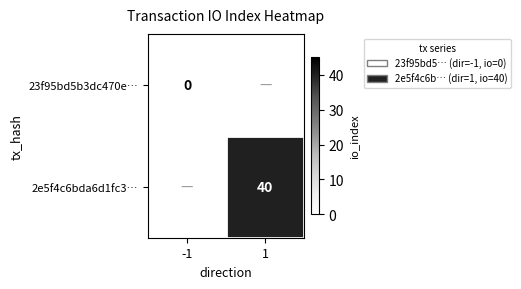

Is the value of 2e5f4c6bda6d1fc3… at 1 greater than the value of 23f95bd5b3dc470e… at -1?

Yes